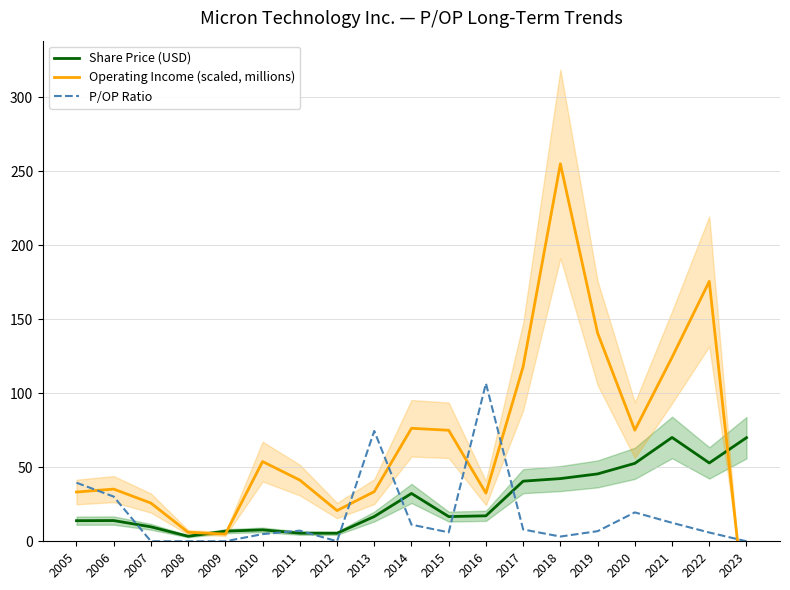

Between which two adjacent categories do Operating Income (scaled, millions) and Share Price (USD) first intersect?

2008 and 2009